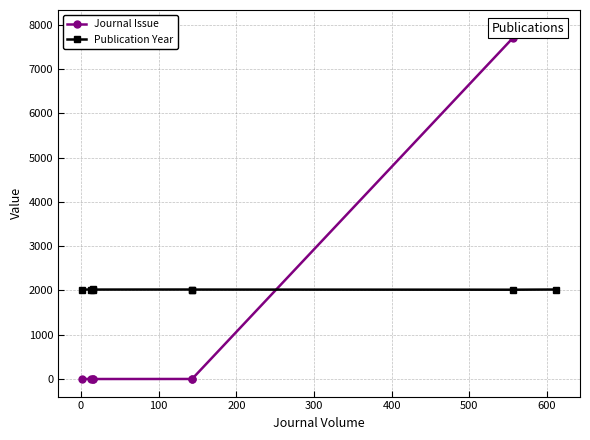

The Publication Year series shows 2993 at 600. True or false?

False